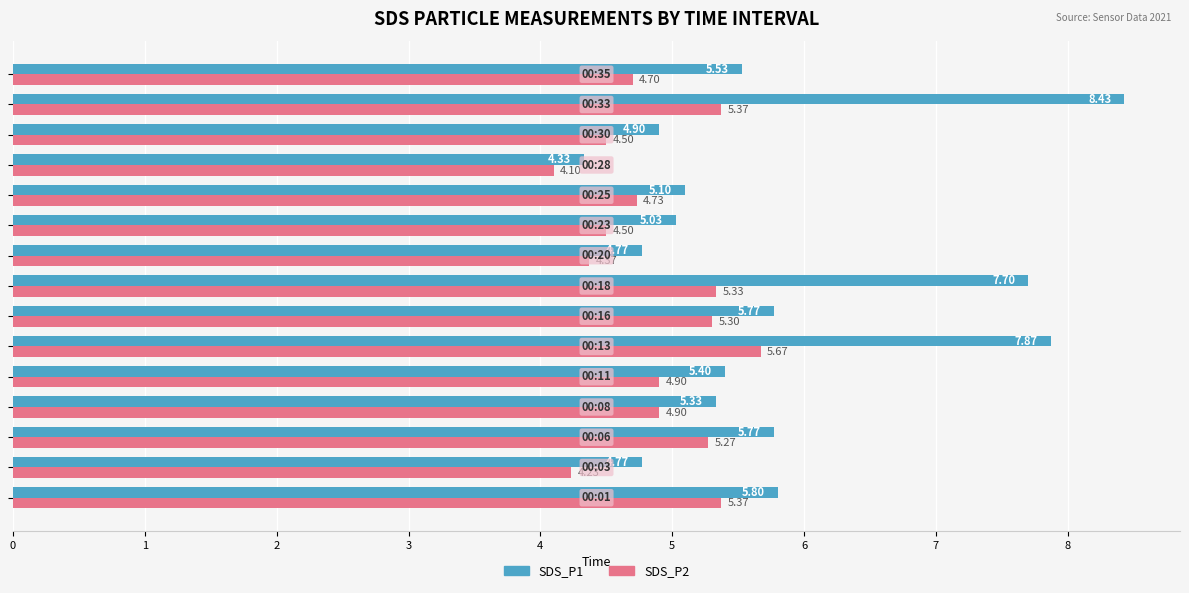

Which series has the largest range (max minus min)?

SDS_P1